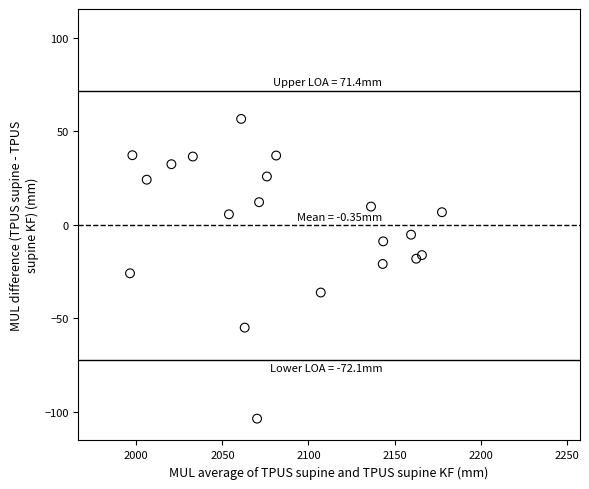

What is the range of Y values (max minus min)?

160.4